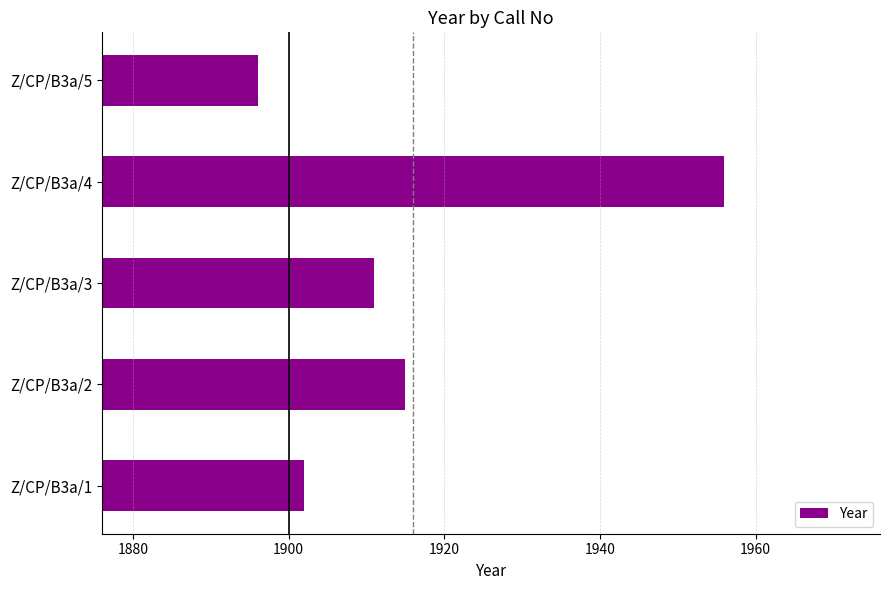

What value does the data have at Z/CP/B3a/5?

1896